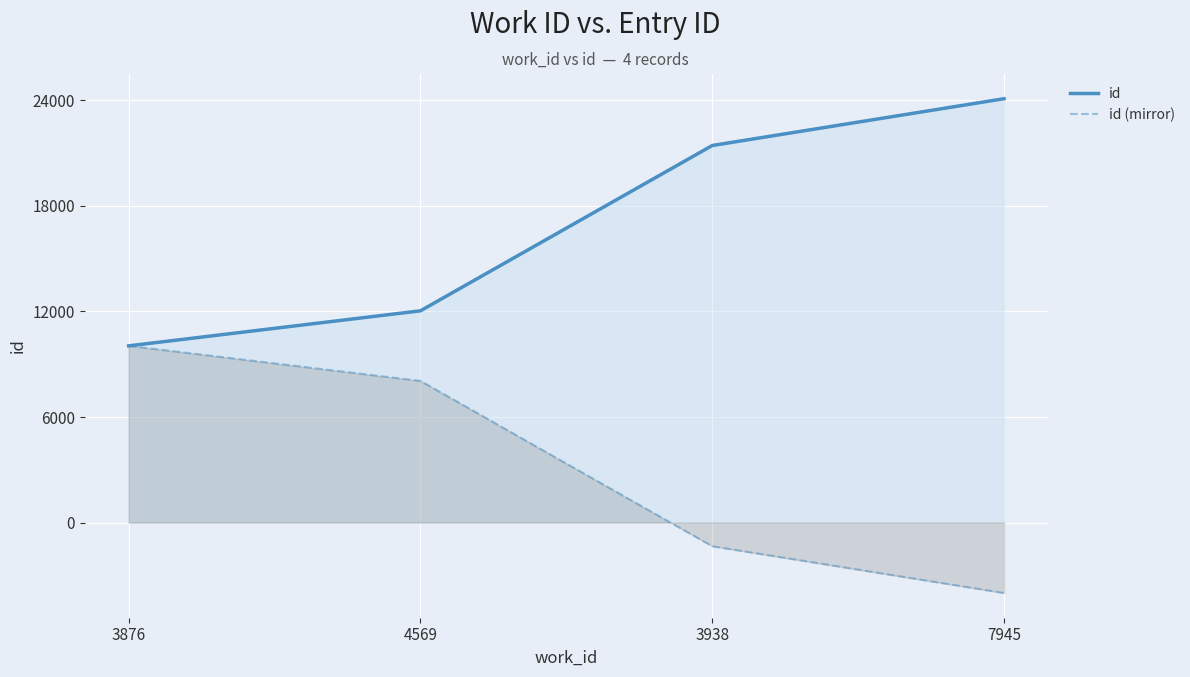

What is the difference between the second highest and minimum values in the id series?

11384